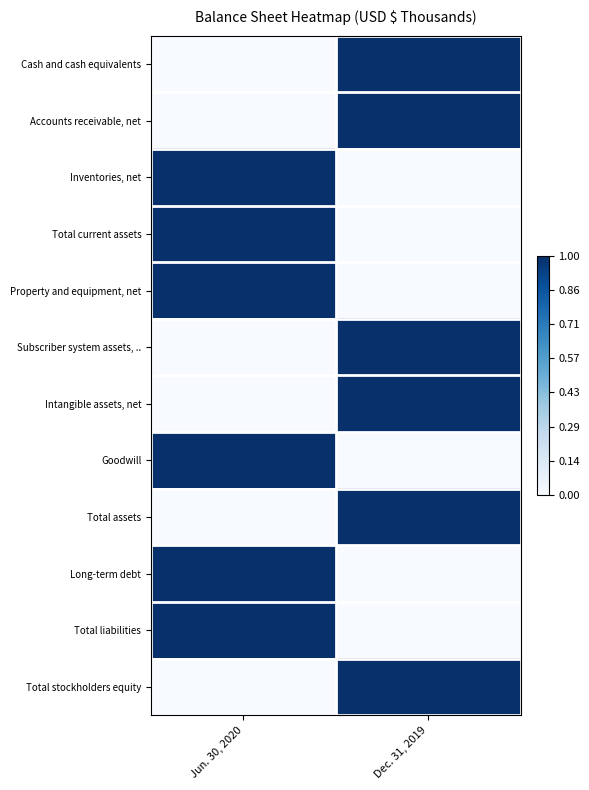

At how many categories does at least one series exceed 0?

2